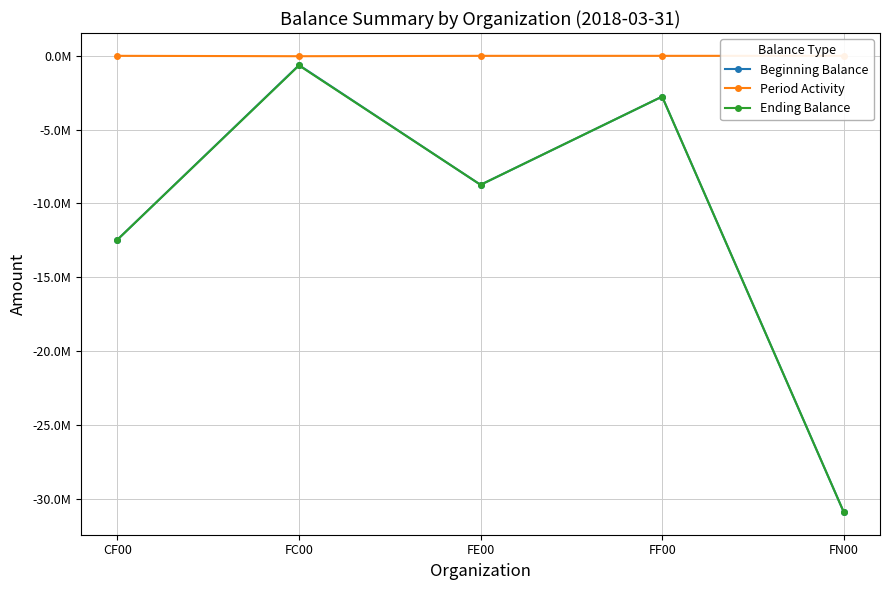

Is the value of Ending Balance at FC00 greater than the value of Beginning Balance at CF00?

Yes